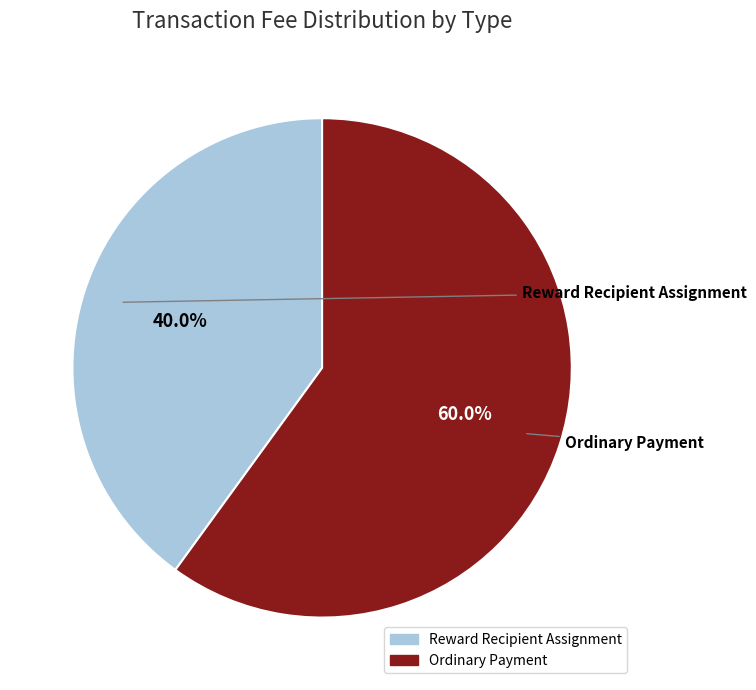

To the nearest percent, what portion does Reward Recipient Assignment represent?

40%